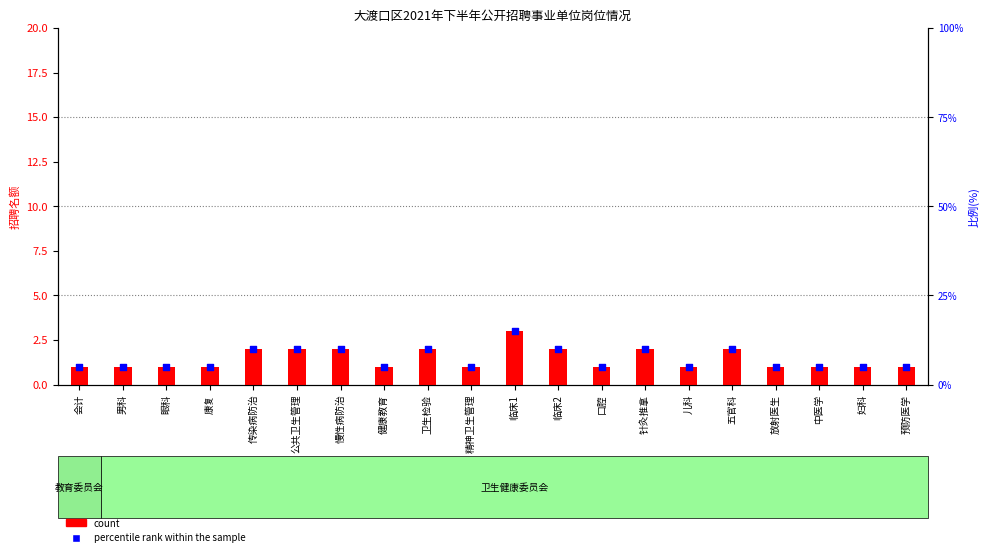

What is the total value across all series at 预防医学?

6